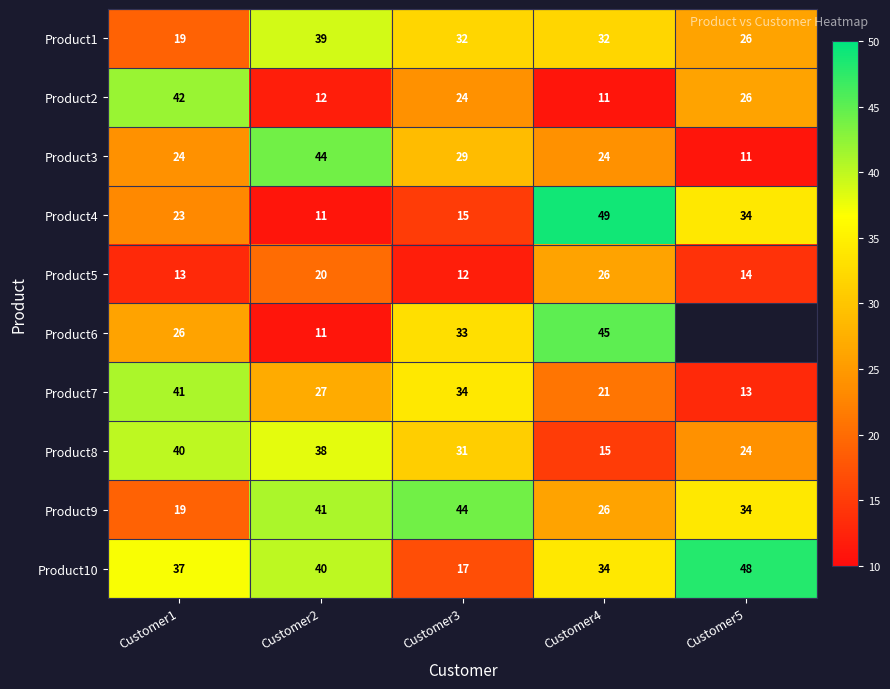

List the labels in order of Product9 value, largest first.

Customer3, Customer2, Customer5, Customer4, Customer1